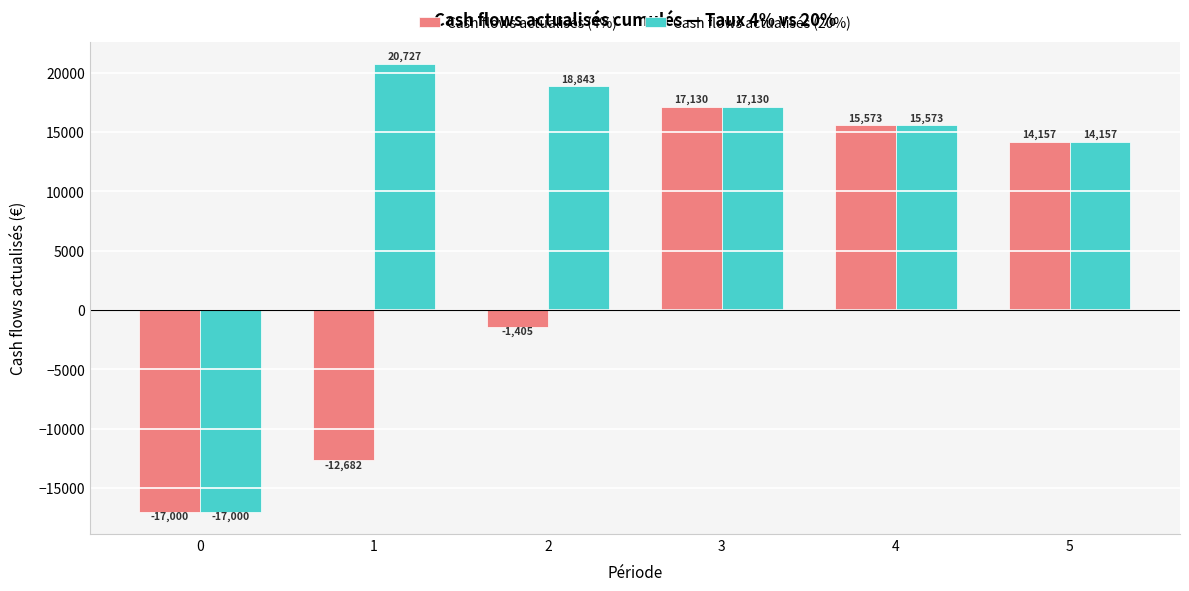

List the series in order of their peak value, highest first.

Cash flows actualisés (20%), Cash flows actualisés (4%)